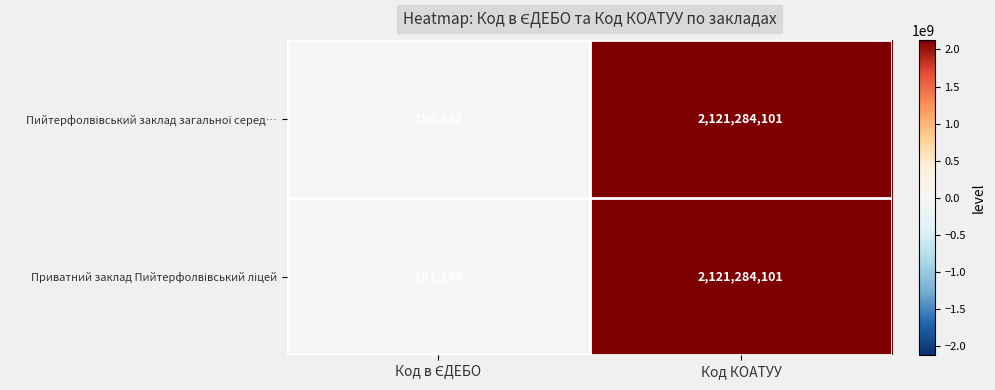

What is the total value across all series at Код КОАТУУ?

4242568202